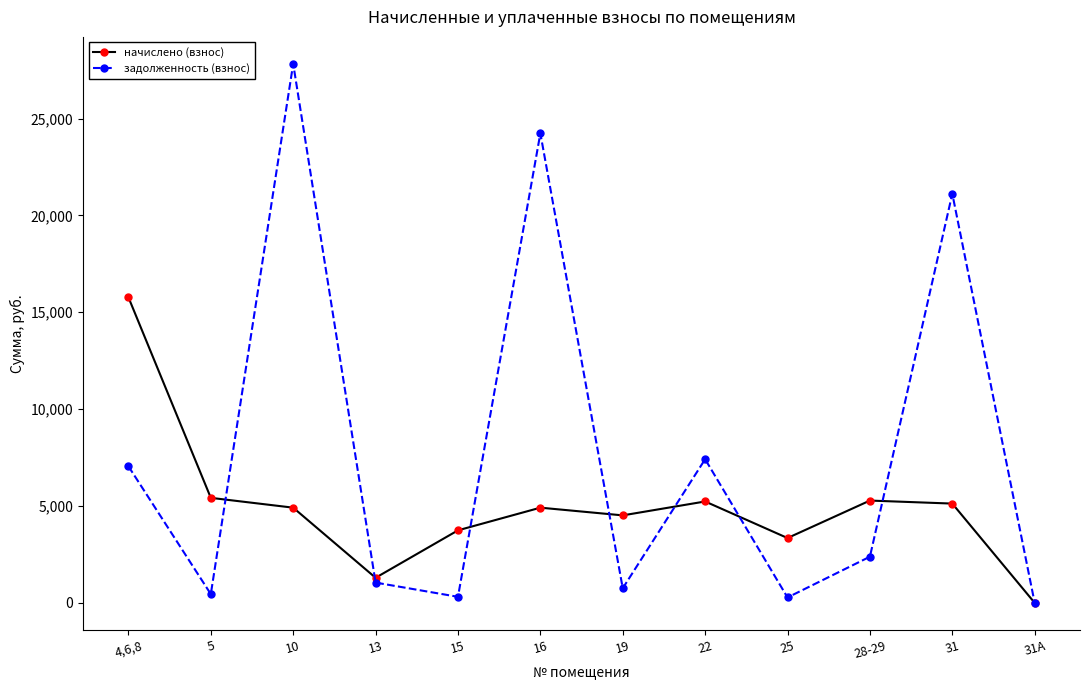

Where is the first local minimum for задолженность (взнос)?

5